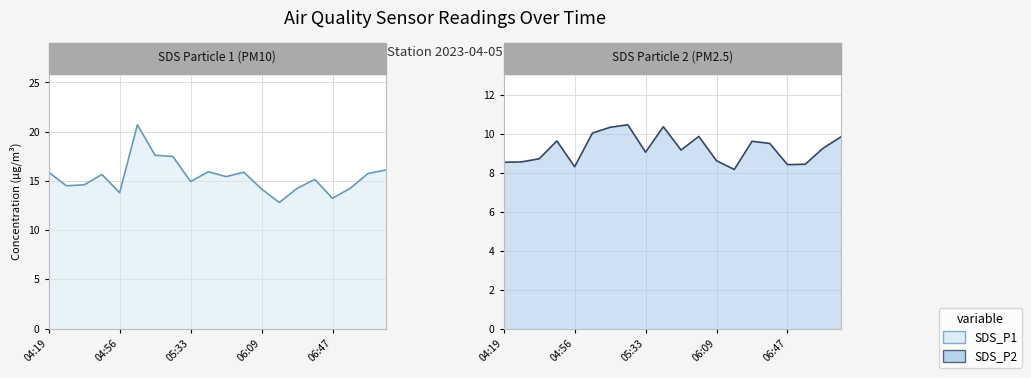

Is it true that SDS_P1 equals 14.2 at 06:56?

True